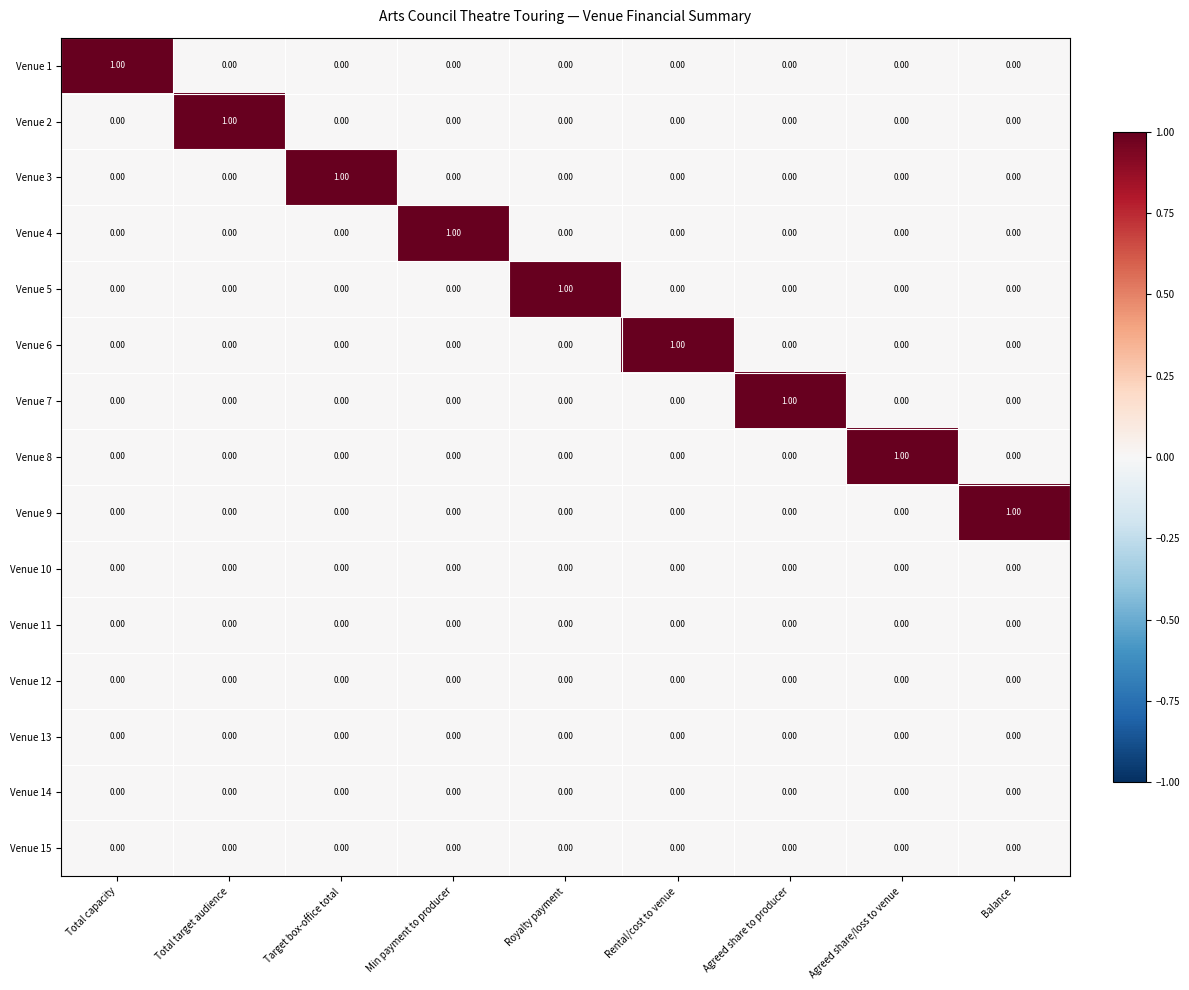

At how many categories does at least one series exceed 0?

9